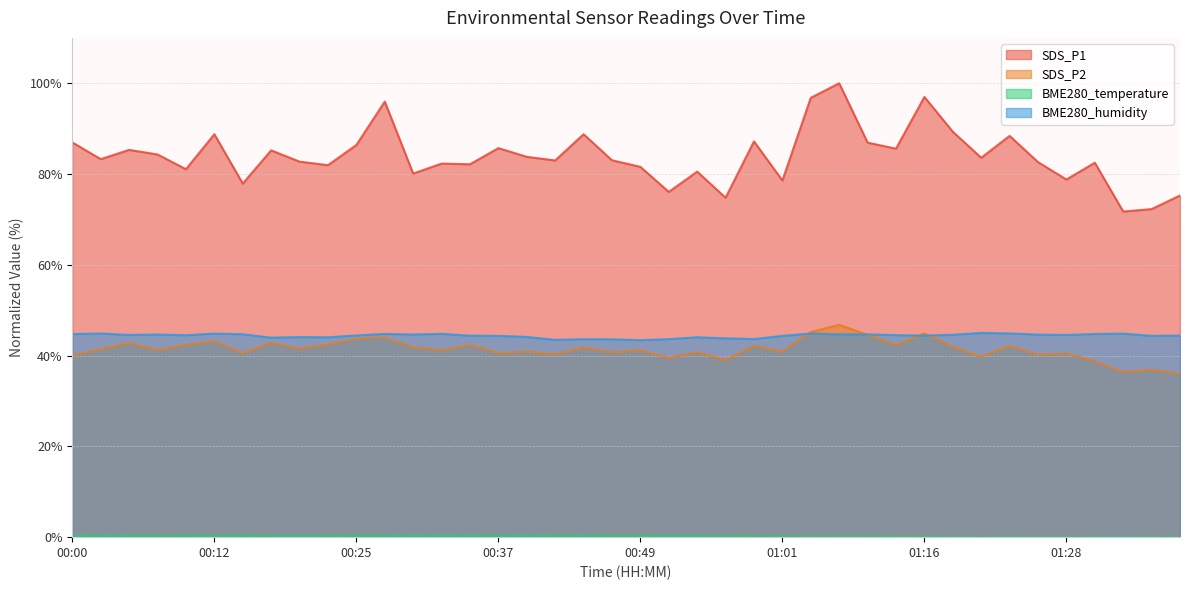

What is the spread (max minus min) of values at 00:54?

80.3